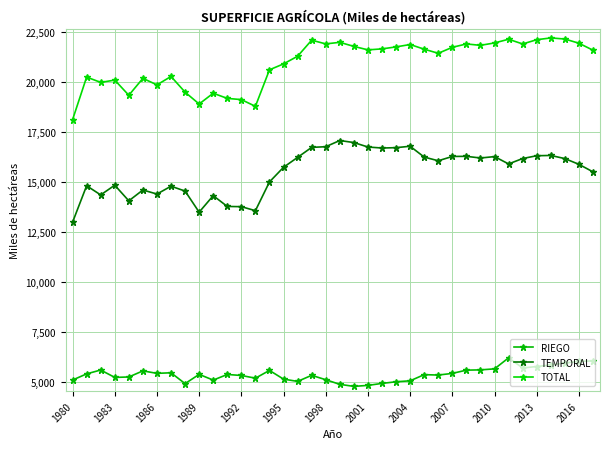

How many categories are shown in the chart?

38